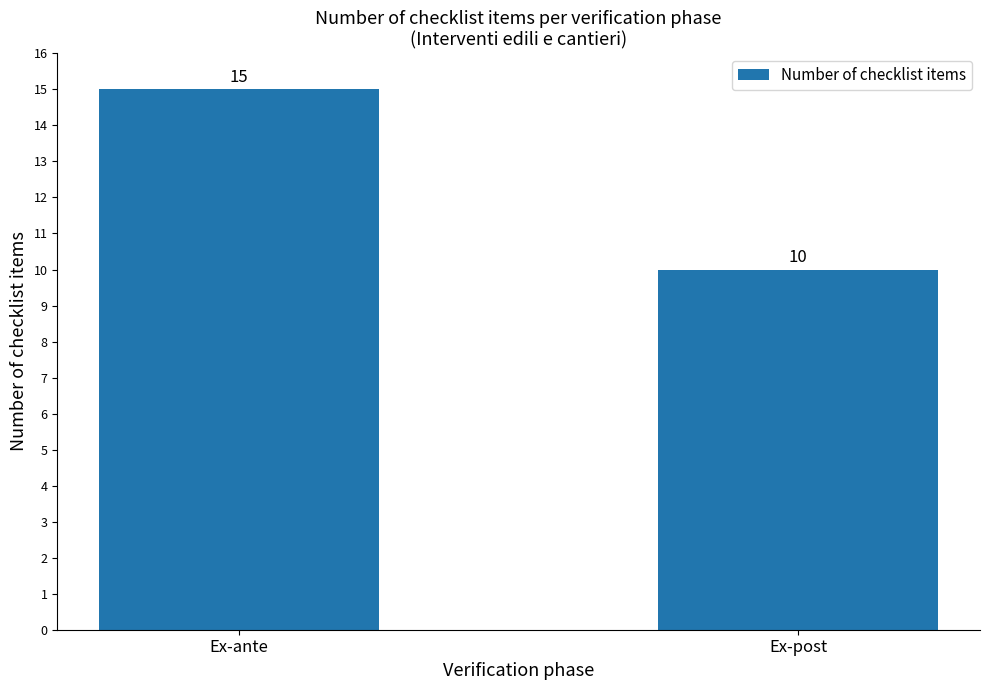

Rank the categories by value from lowest to highest.

Ex-post, Ex-ante